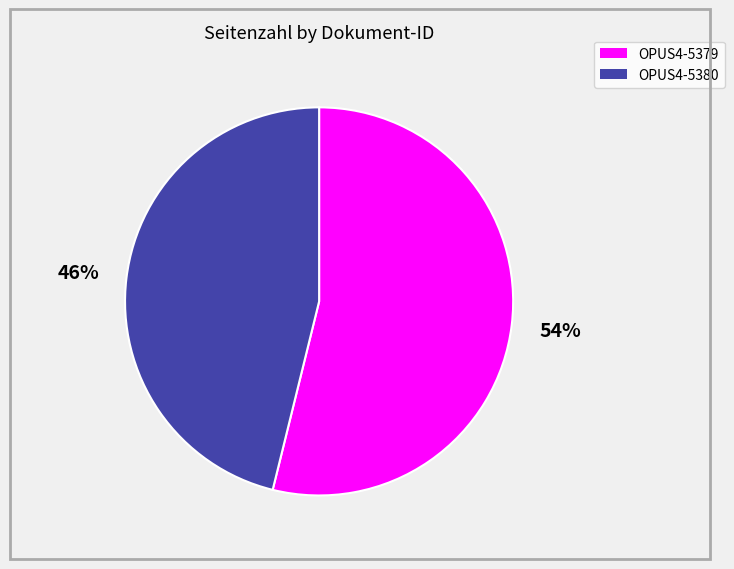

Combined, do OPUS4-5380 and OPUS4-5379 account for over 50%?

Yes